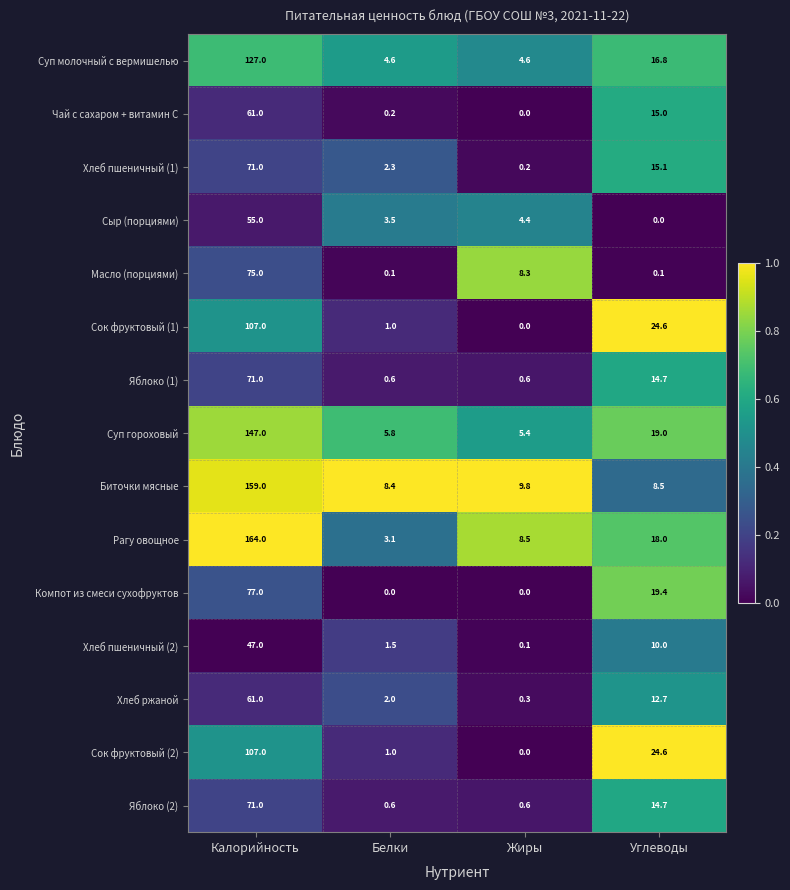

True or false: Рагу овощное has a value of 12.1 at Жиры.

False